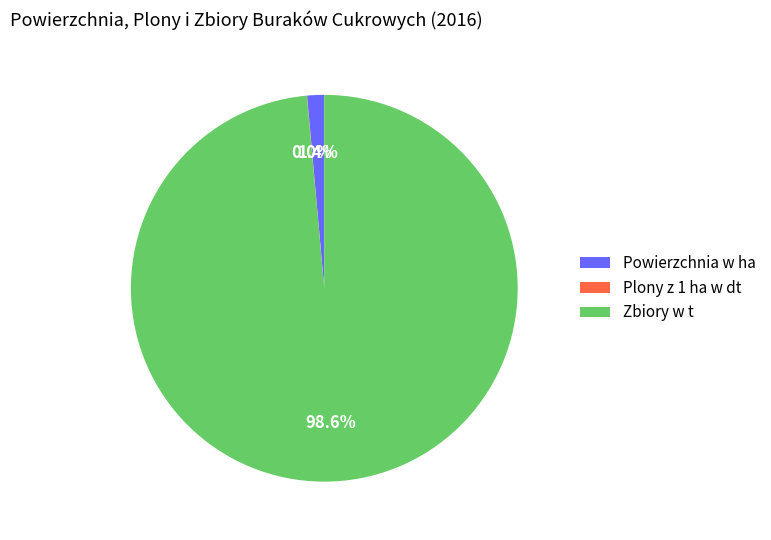

Which slice represents more than half of the pie?

Zbiory w t